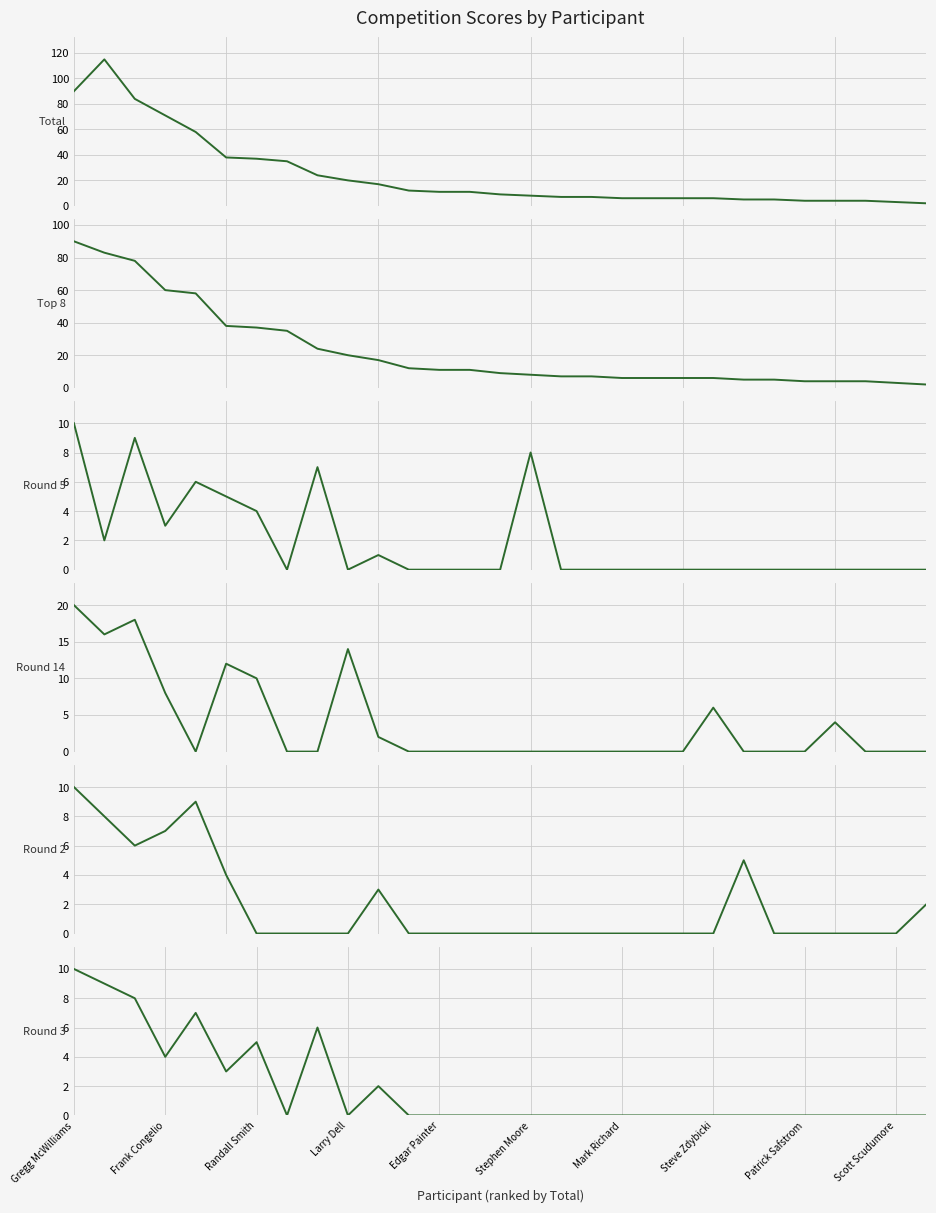

Which series has the widest spread of values?

Total